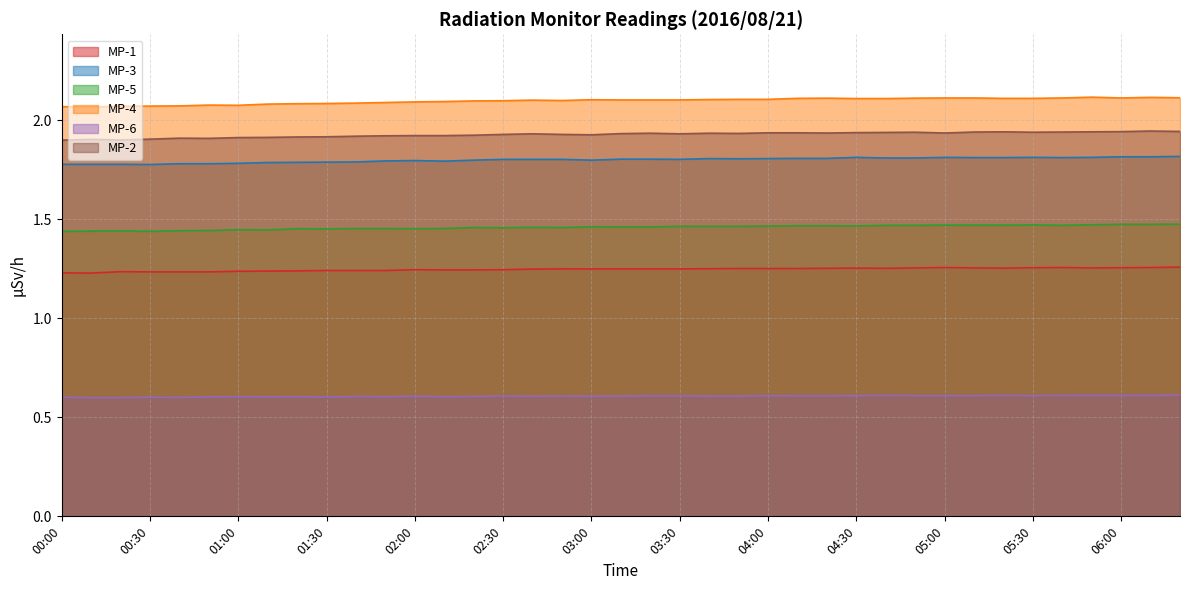

How many lines are shown in the chart?

6